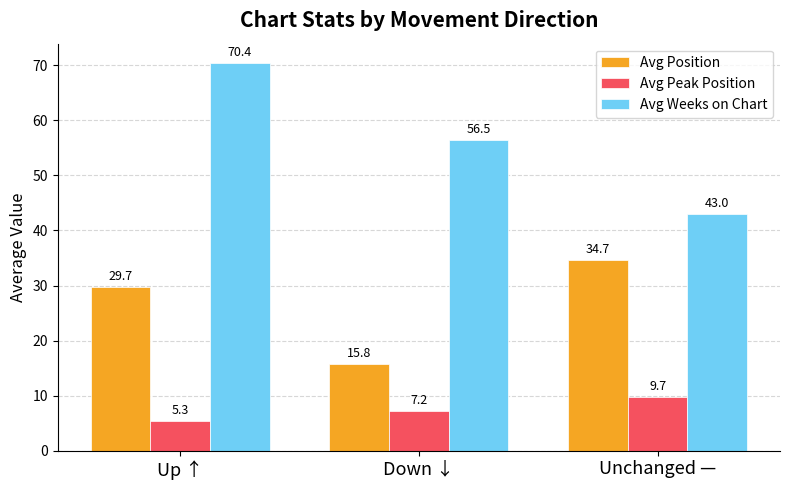

What is the minimum value shown in the chart?

5.3